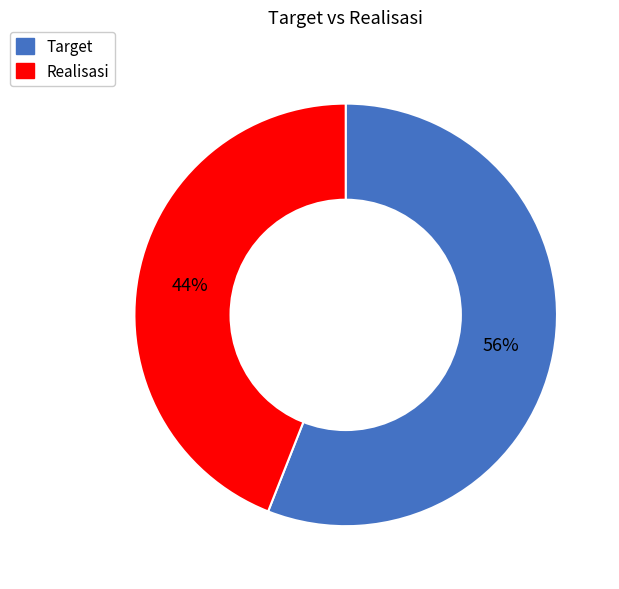

To the nearest percent, what is the difference between the Target and Realisasi slice percentages?

12%